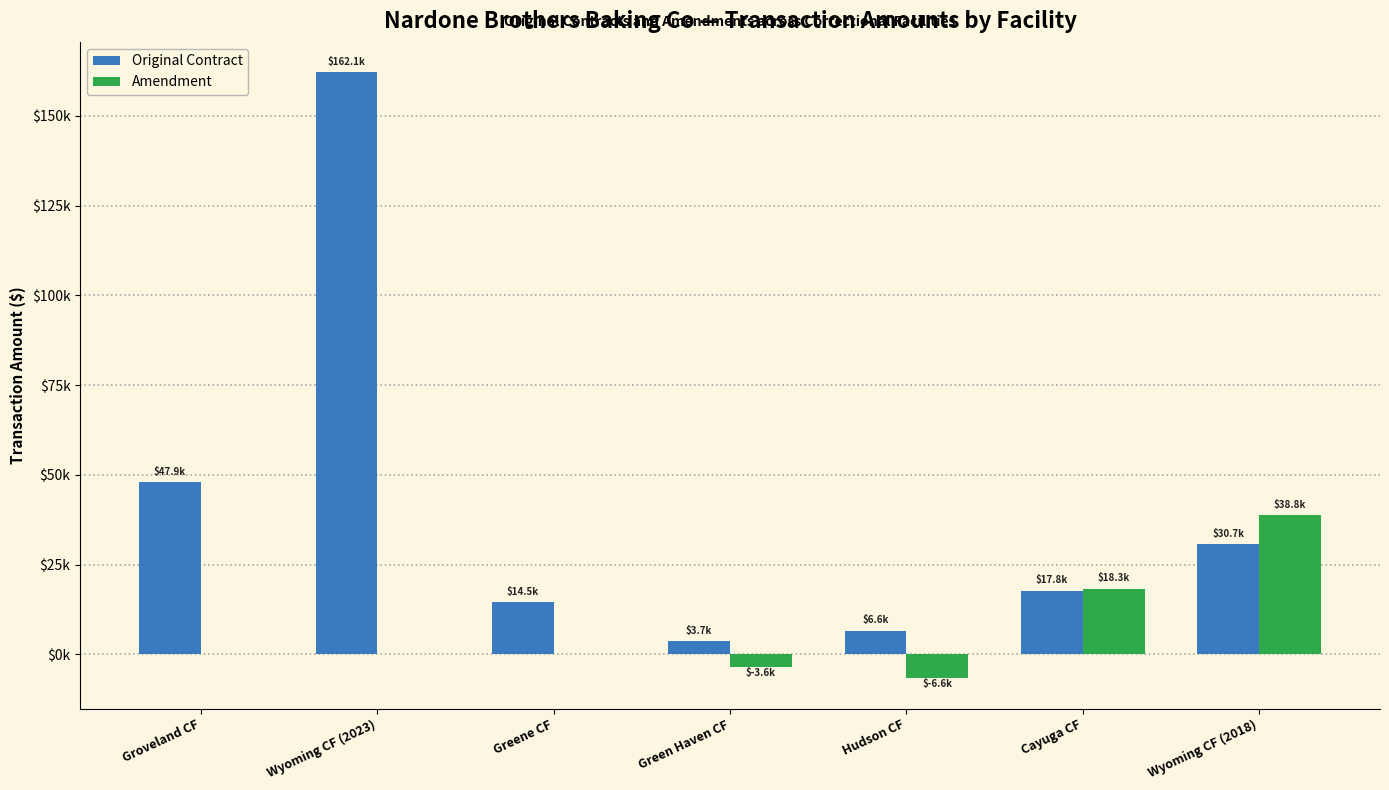

What is the label of the 2nd bar from the left?

Wyoming CF (2023)